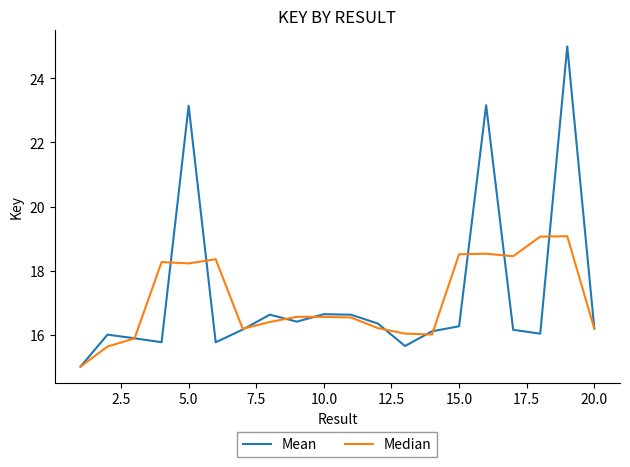

List the series in order of their peak value, lowest first.

Median, Mean